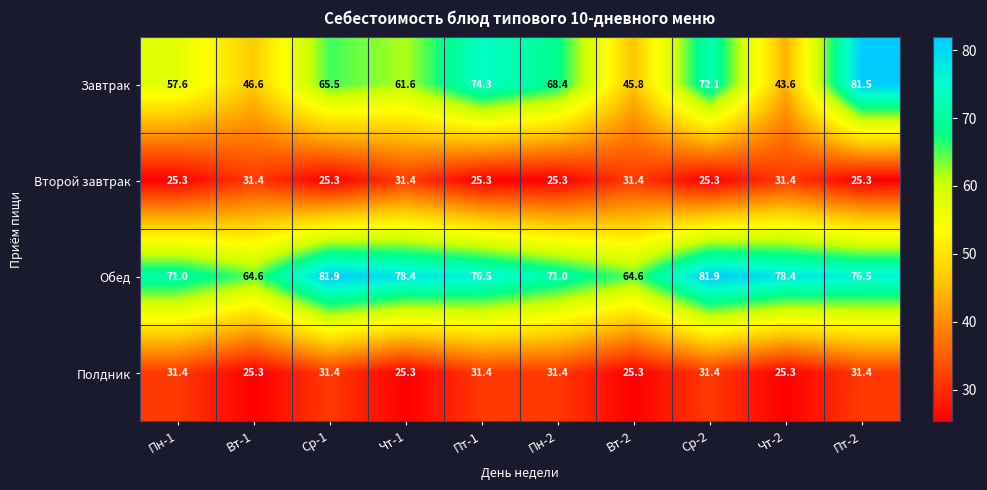

The Второй завтрак series shows 25.3 at Пн-1. True or false?

True